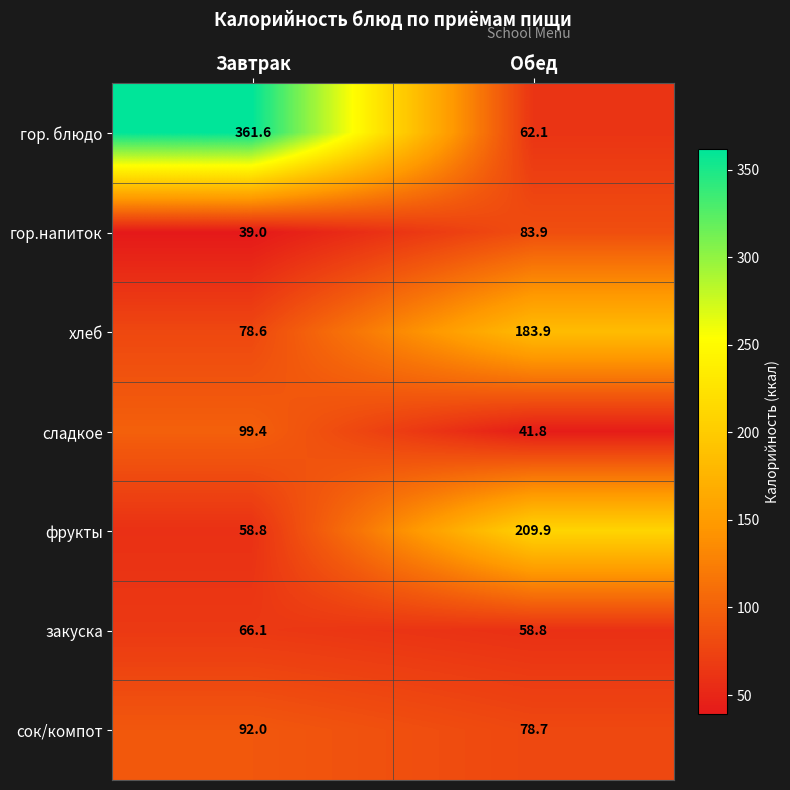

Which label corresponds to the largest value in the chart?

Завтрак